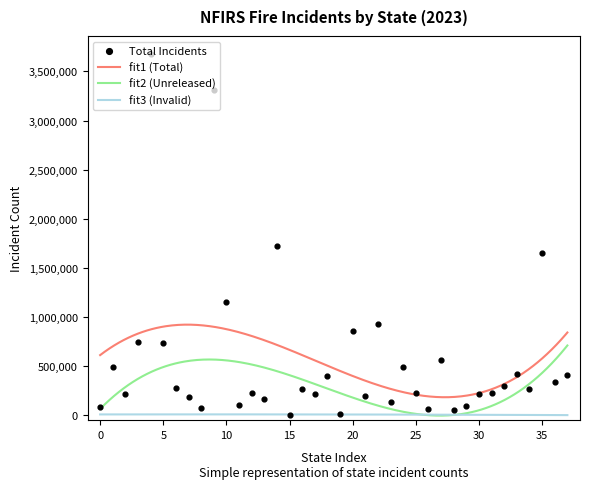

True or false: fit3 (Invalid) and fit1 (Total) cross at least once.

False